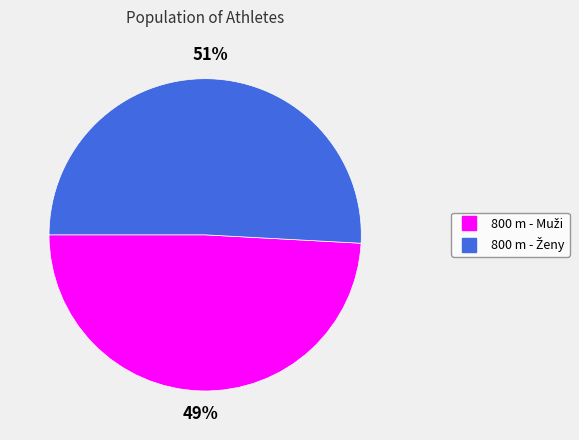

To the nearest percent, what is the average slice percentage?

50%